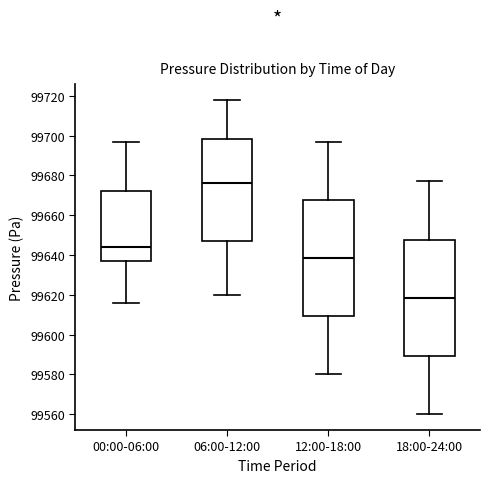

Reading left to right, transcribe this box plot: for each box, give where its median line is, the range the box spans, and where its two whiskers end, as read against the y-axis. The values are not printed on the chart, so give them approximately, as read against the axis.

00:00-06:00: median 99644, box 99638 to 99672, whiskers 99616 to 99696
06:00-12:00: median 99676, box 99648 to 99698, whiskers 99620 to 99718
12:00-18:00: median 99638, box 99610 to 99668, whiskers 99580 to 99698
18:00-24:00: median 99618, box 99590 to 99648, whiskers 99560 to 99678